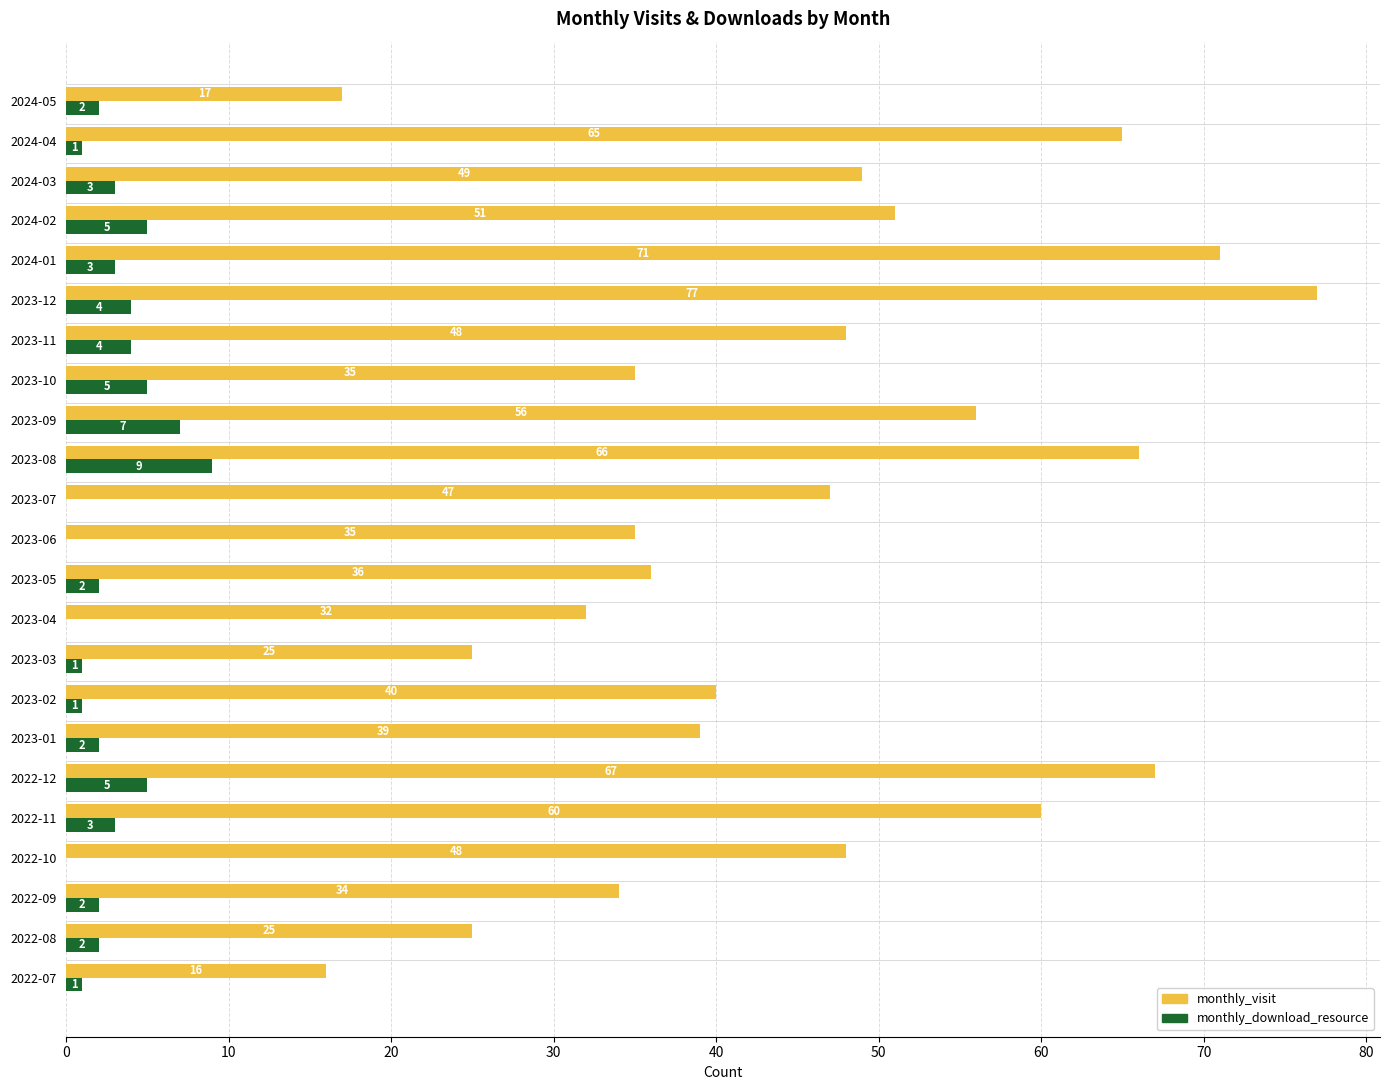

What is the maximum value for monthly_visit?

77